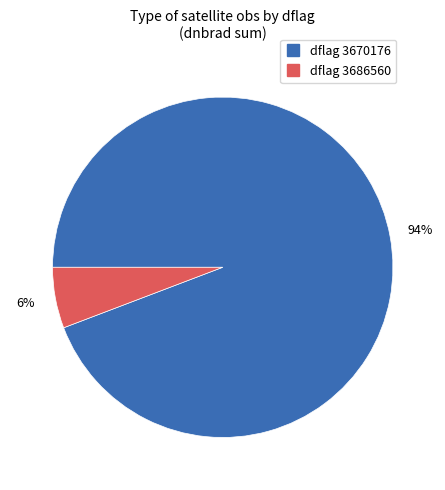

Count the number of slices in the pie.

2